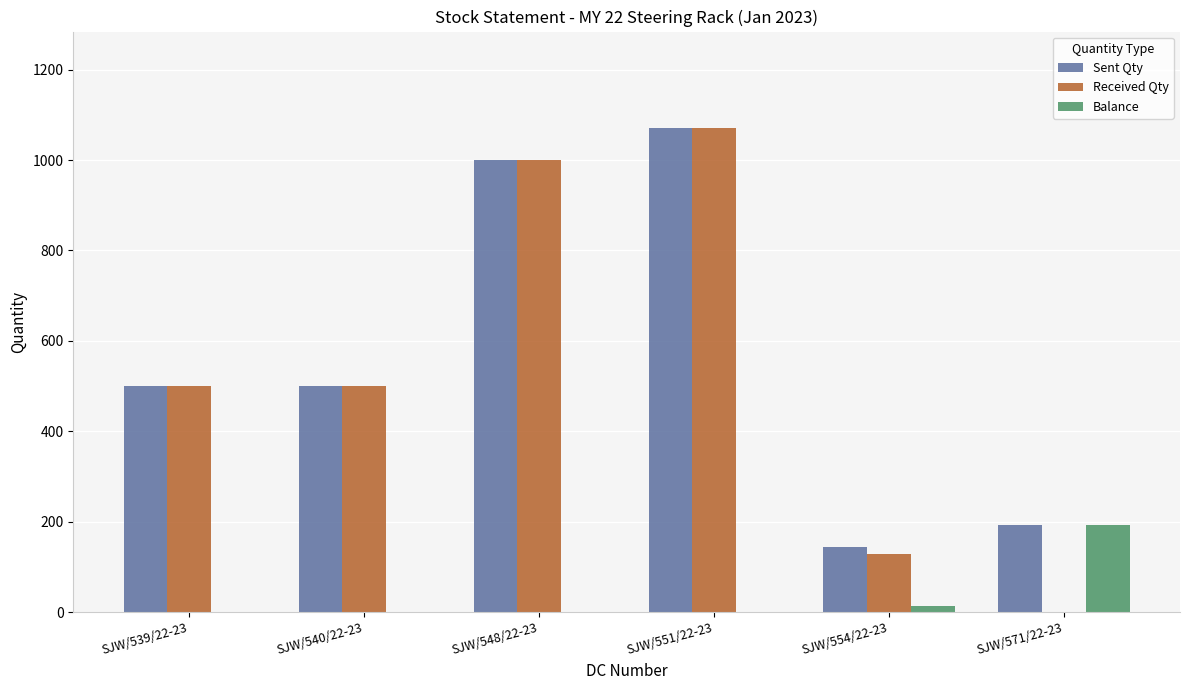

At which category is the sum across all series the highest?

SJW/551/22-23